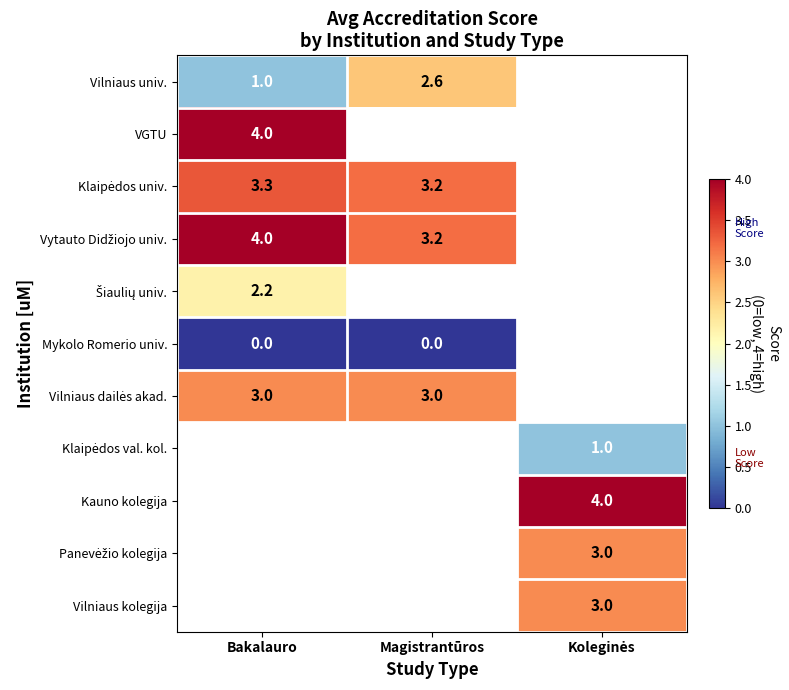

Count the Vytauto Didžiojo univ. values in the range 3 to 4.

2